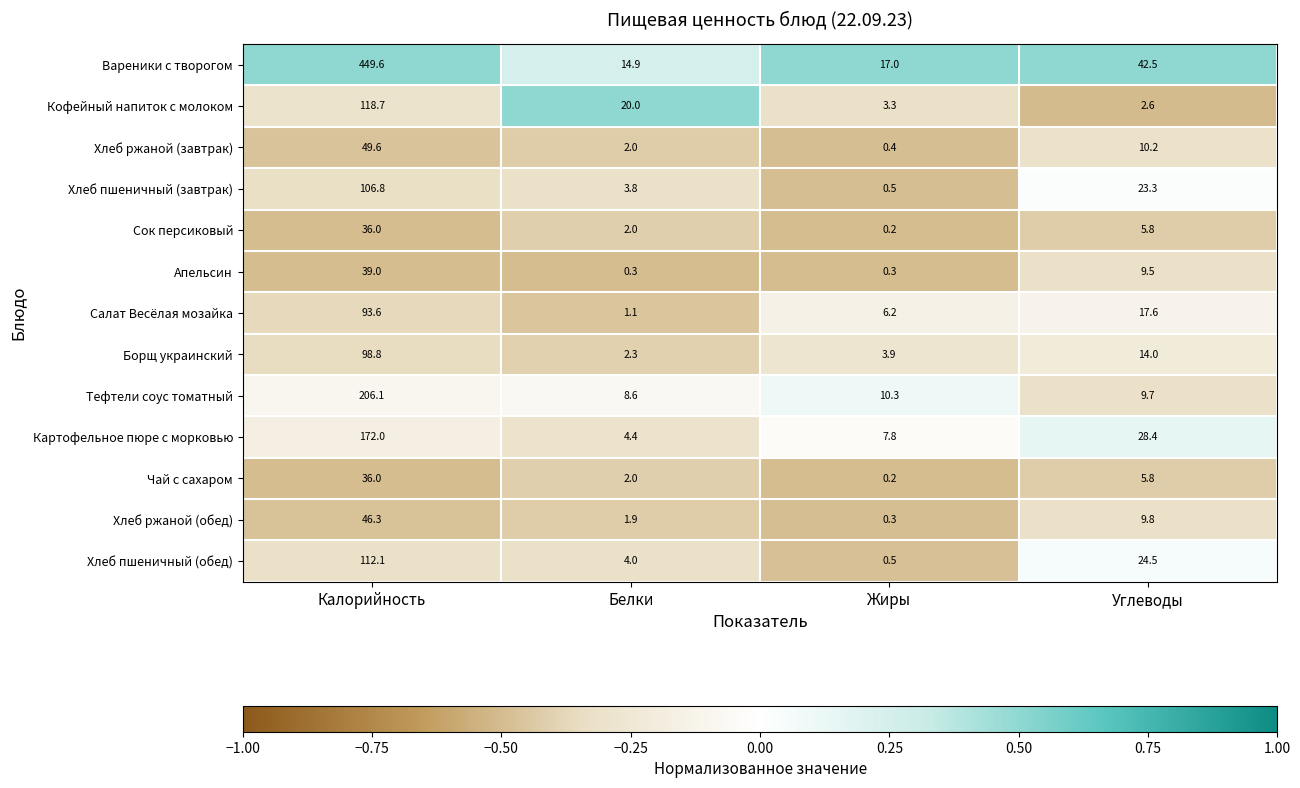

Count the number of categories in the chart.

4